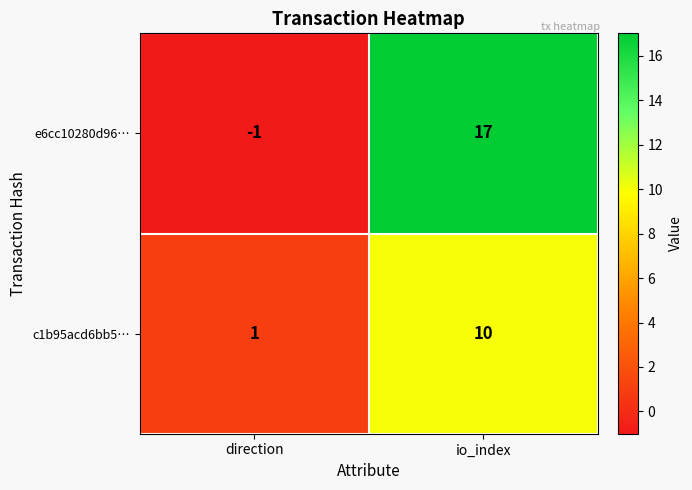

List the labels in order of e6cc10280d96… value, smallest first.

direction, io_index